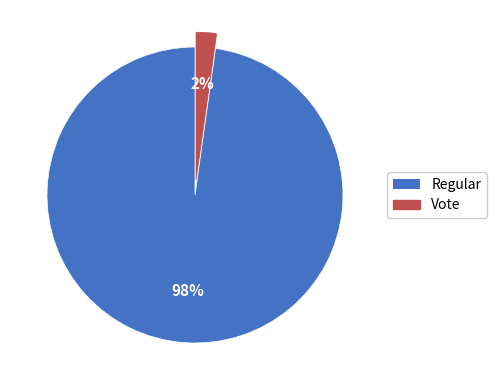

Combined, do Vote and Regular account for over 50%?

Yes